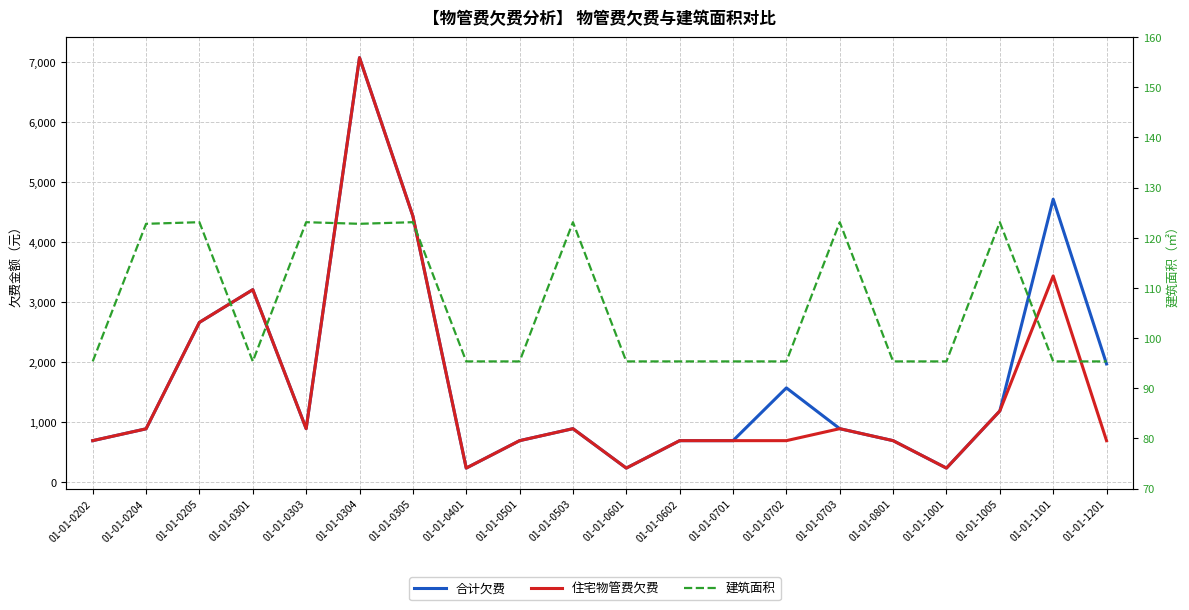

What is the minimum value shown in the chart?

95.4